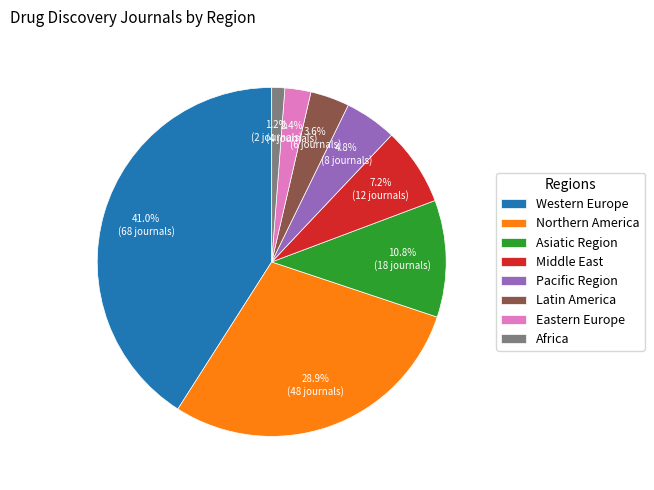

What is the largest slice in the pie chart?

Western Europe